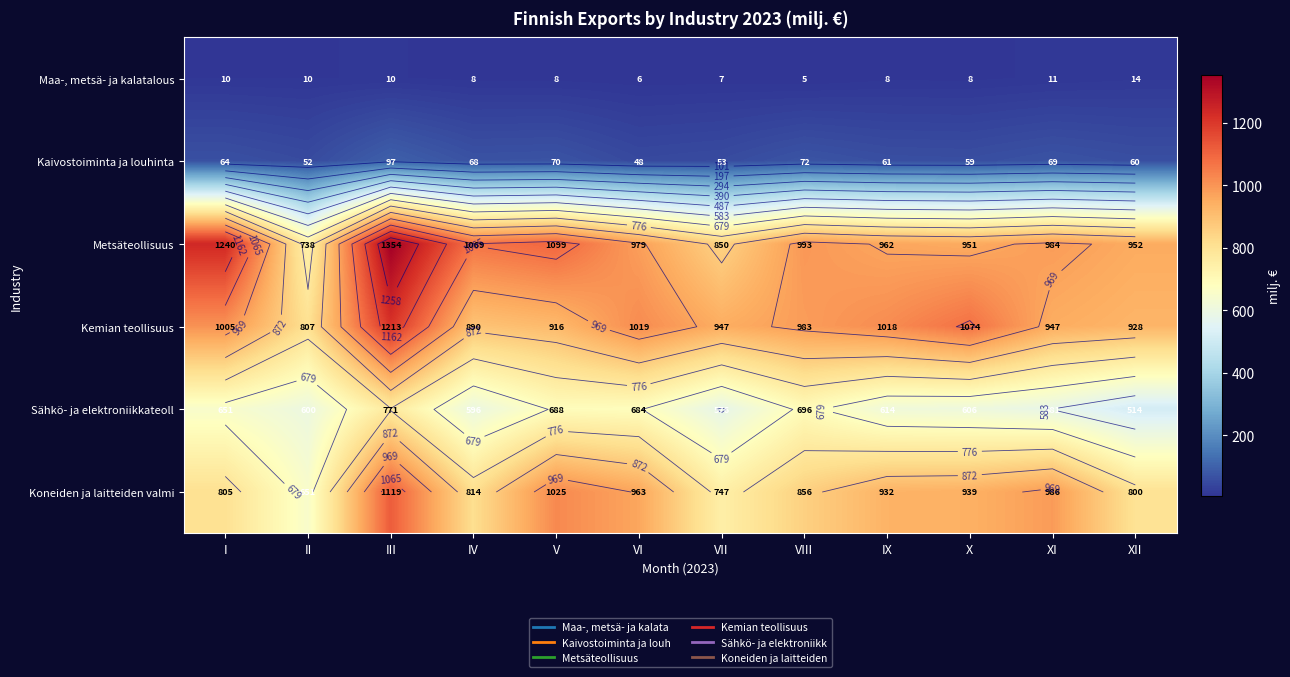

What is the greatest value displayed?

1354.4